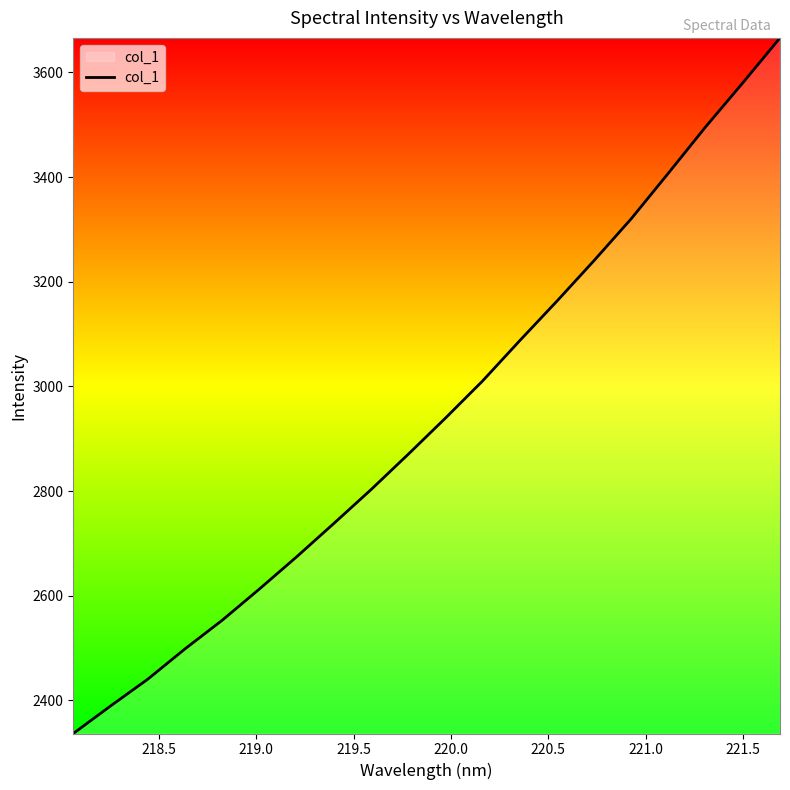

What is the difference between the maximum and minimum values?

1329.5